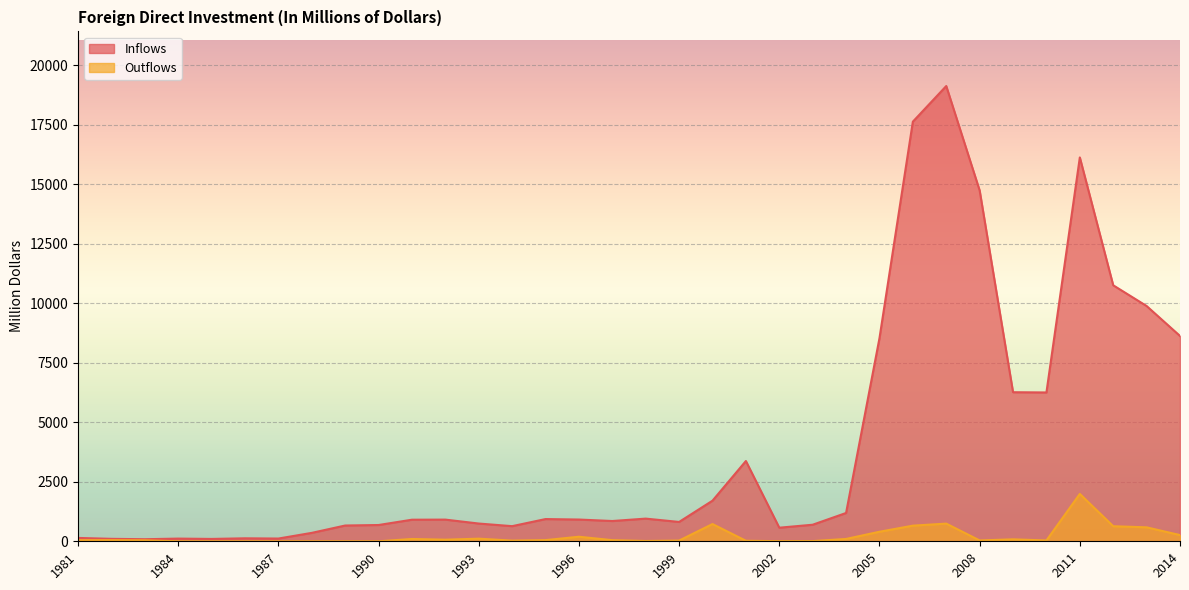

Which category has the lowest value in the Outflows series?

1984